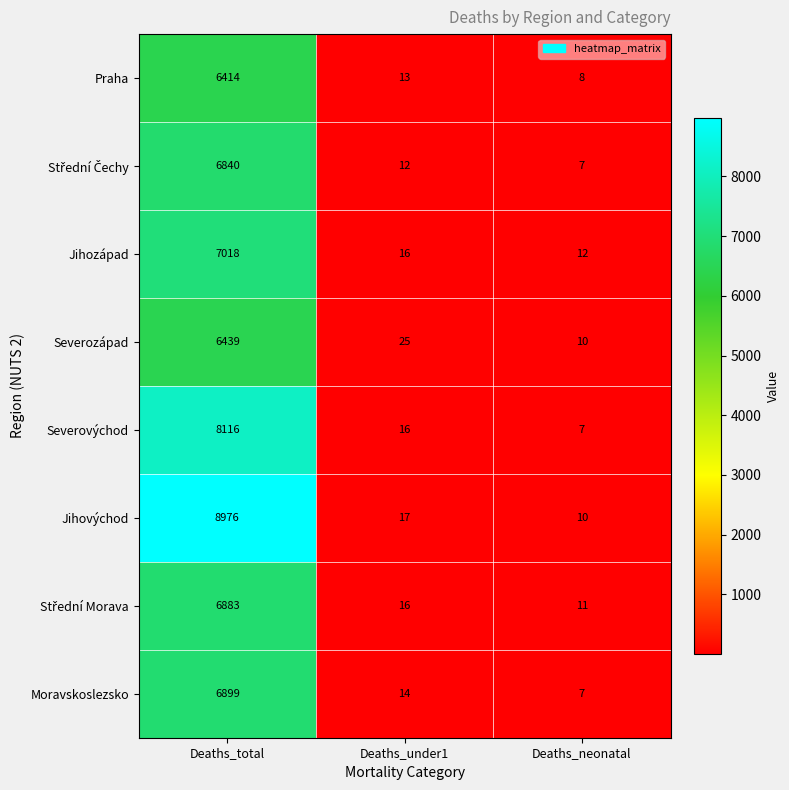

What is the total value across all series at Deaths_under1?

129